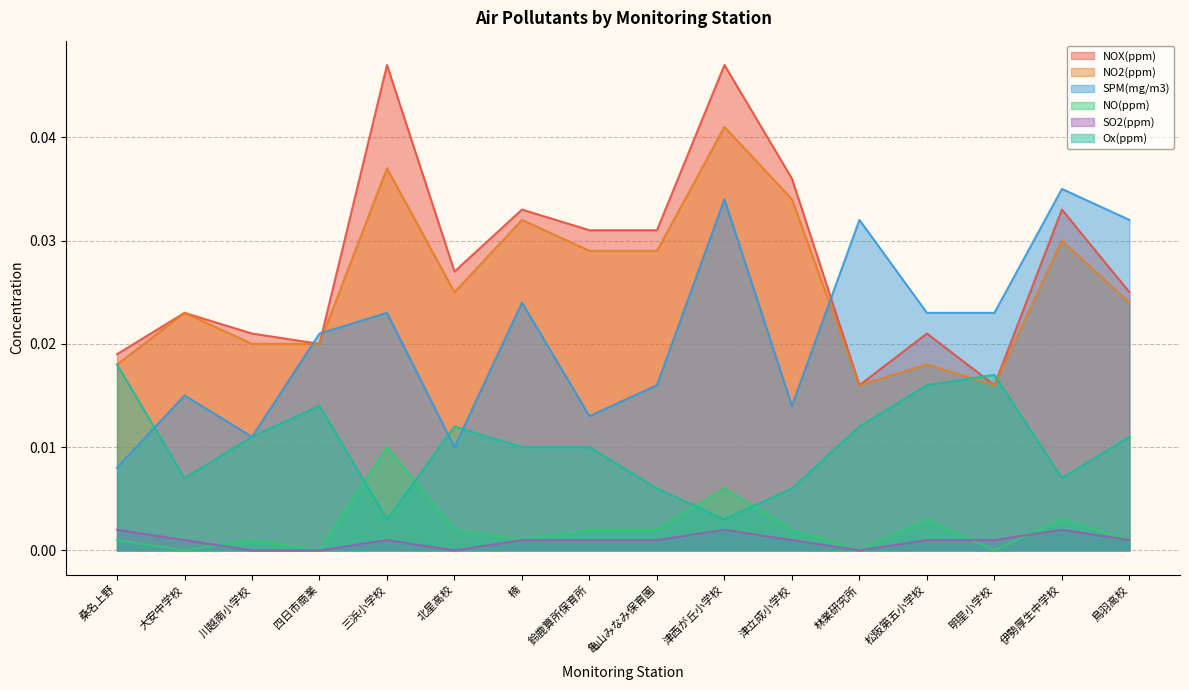

Between 鈴鹿算所保育所 and 津西が丘小学校, which series saw the biggest shift?

SPM(mg/m3)